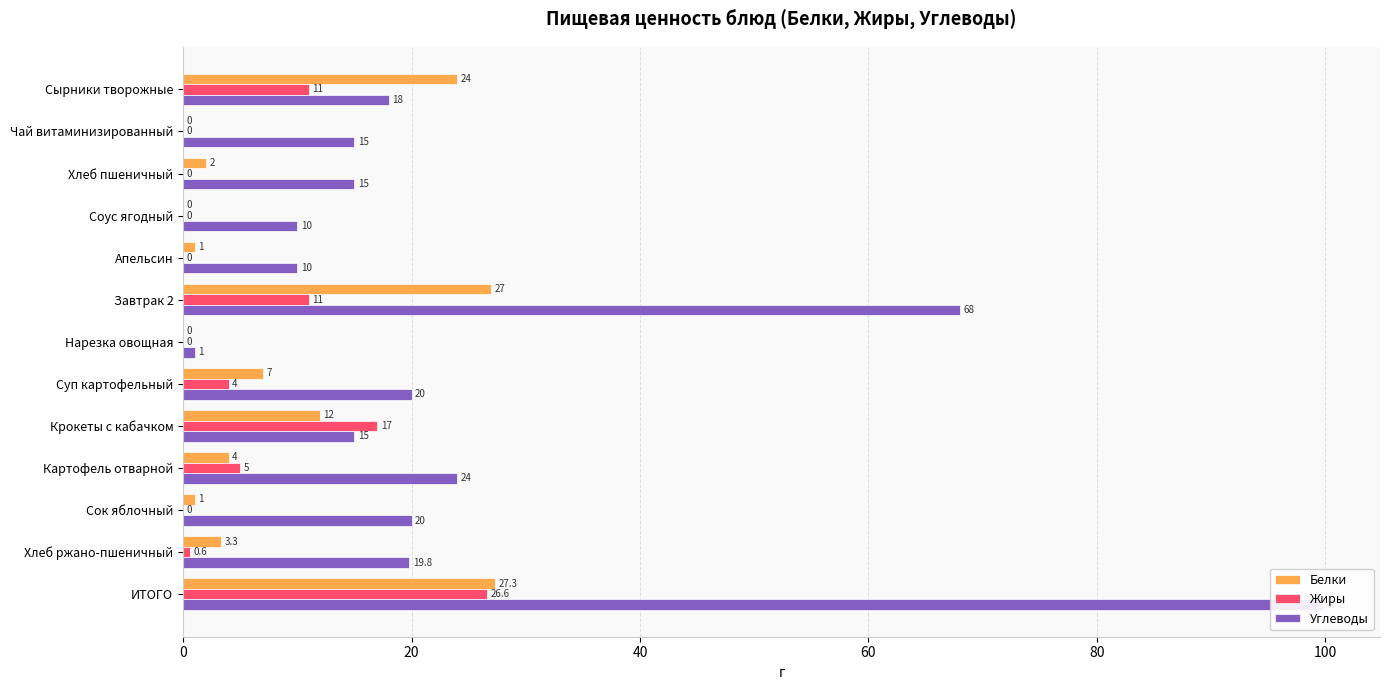

Reading left to right, extract all data points from this chart.

Белки: 24.0	0.0	2.0	0.0	1.0	27.0	0.0	7.0	12.0	4.0	1.0	3.3	27.3
Жиры: 11.0	0.0	0.0	0.0	0.0	11.0	0.0	4.0	17.0	5.0	0.0	0.6	26.6
Углеводы: 18.0	15.0	15.0	10.0	10.0	68.0	1.0	20.0	15.0	24.0	20.0	19.8	99.8